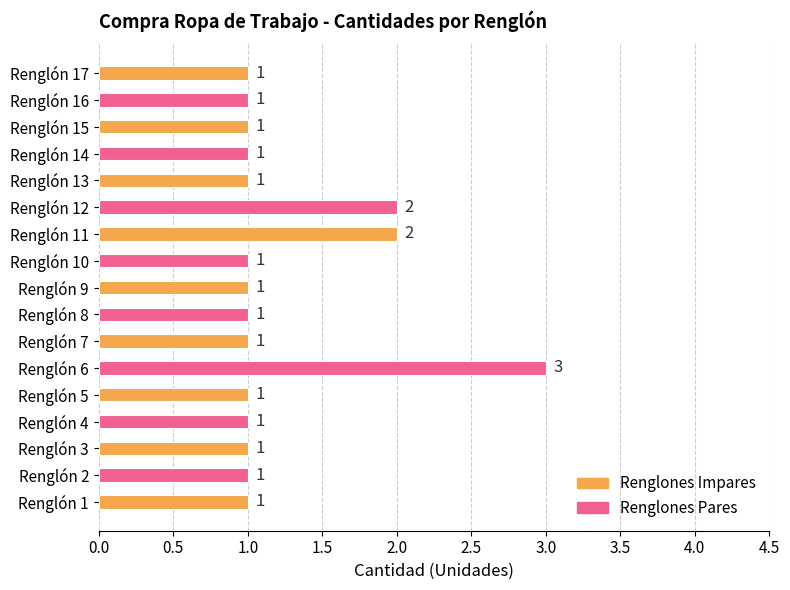

Approximately how many times larger is the value at Renglón 5 compared to Renglón 9?

1.0